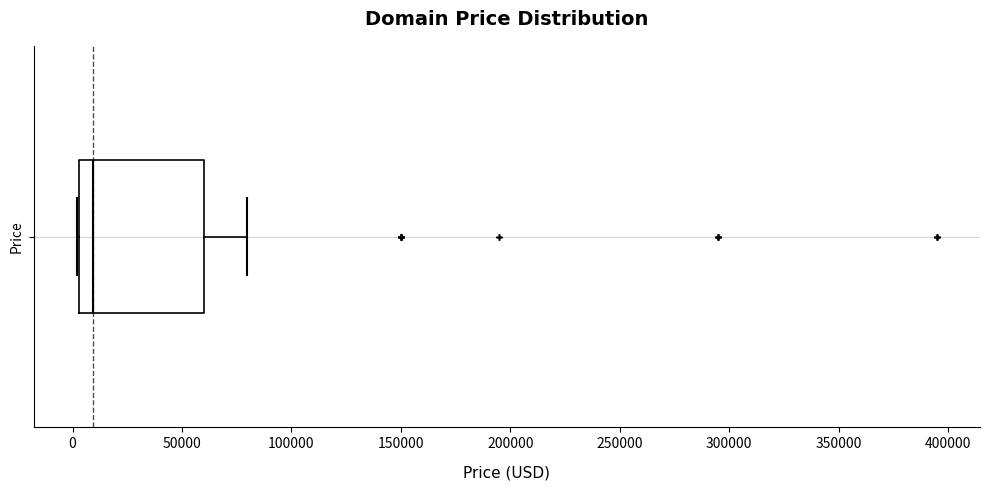

Where is the left edge of the box for Price on the x-axis? The values are not printed on the chart, so give them approximately, as read against the axis.

5000